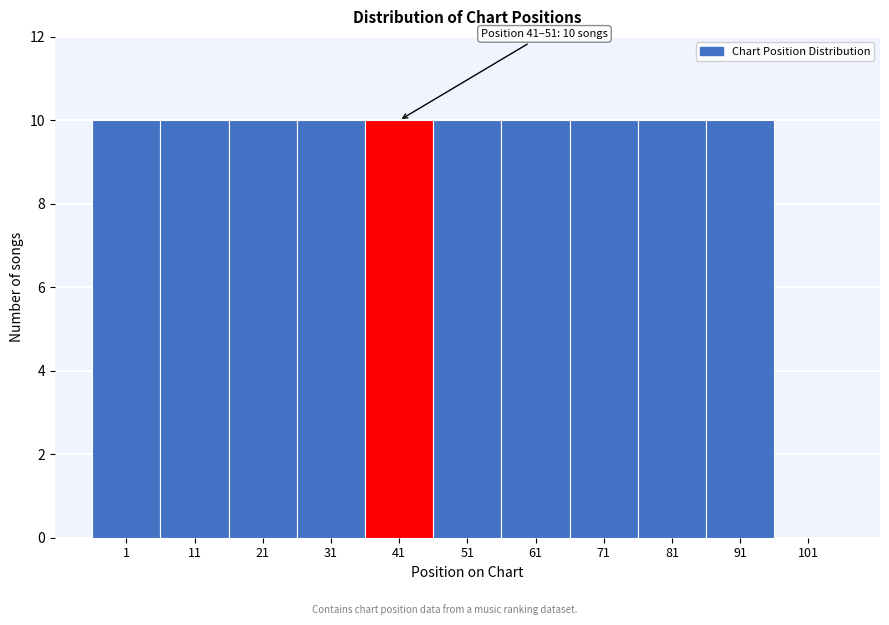

Reading right to left, transcribe all the data shown in this chart.

101=0	91=10	81=10	71=10	61=10	51=10	41=10	31=10	21=10	11=10	1=10